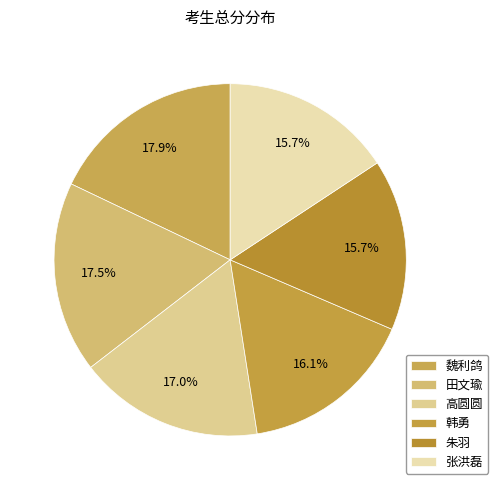

Count the number of slices in the pie.

6